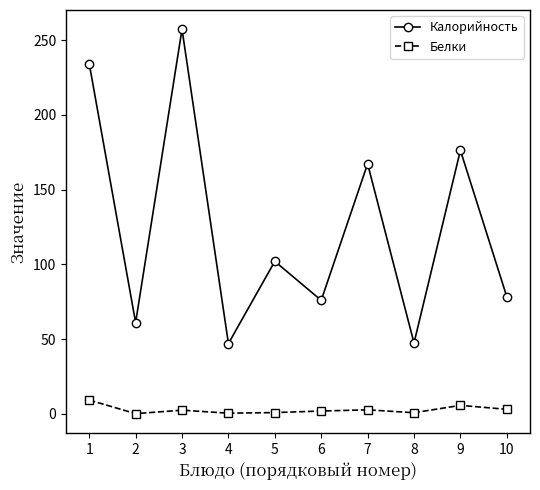

At which category is the sum across all series the highest?

3